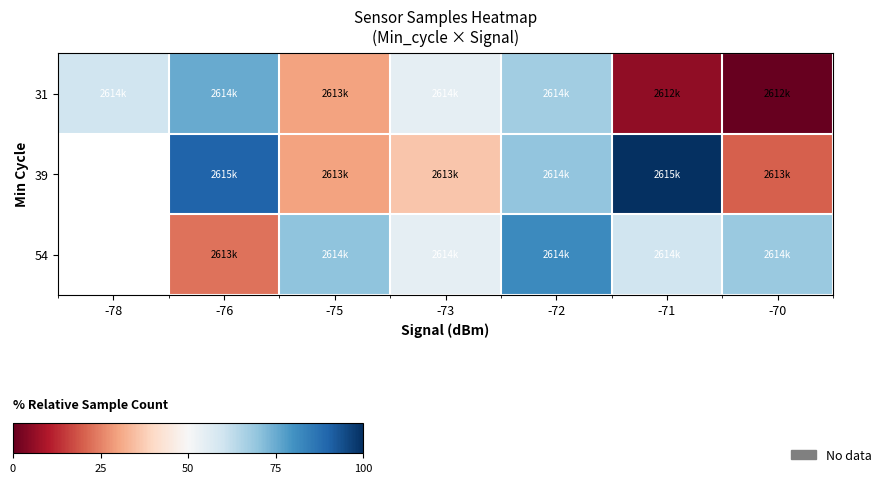

The 54 series shows 54.6 at -73. True or false?

True